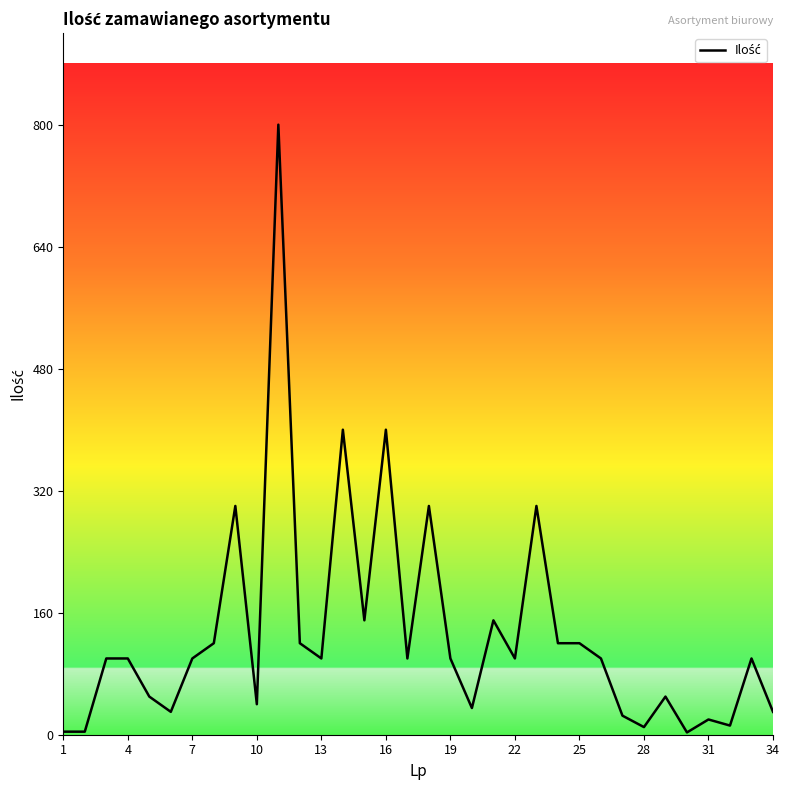

What is the difference between the maximum and minimum values?

797